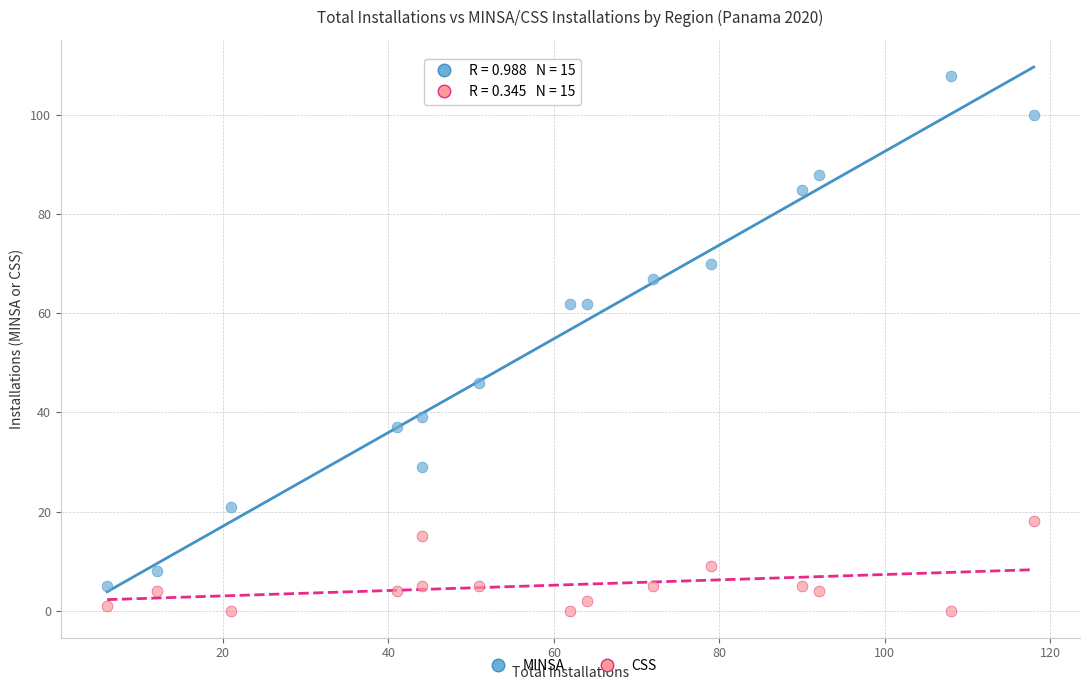

Which series reaches the maximum Y coordinate?

MINSA